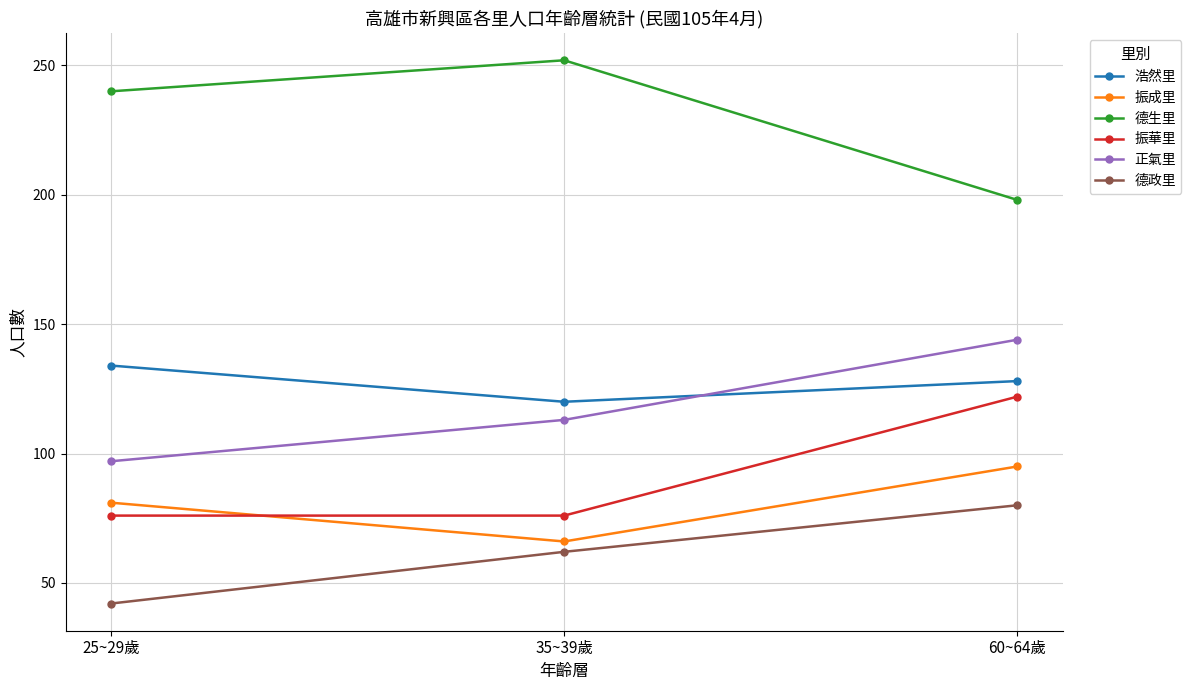

Which series has the largest total across all categories?

德生里